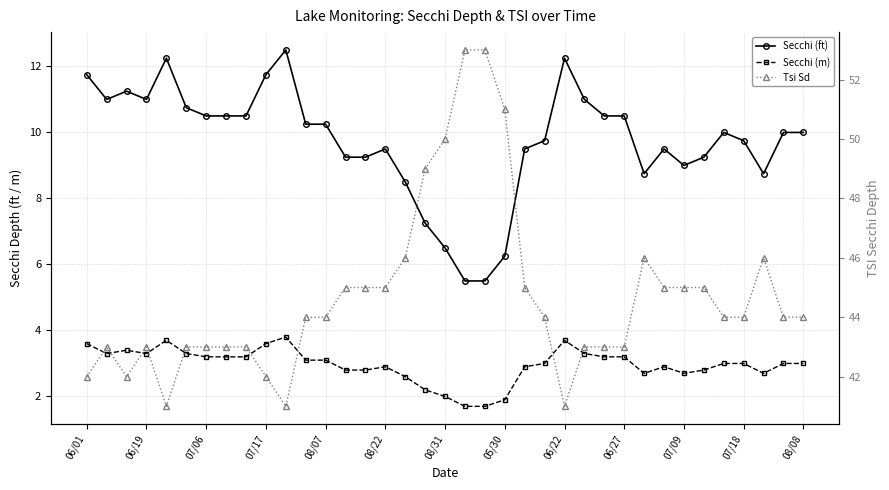

What is the label of the 5th point from the left?

08/07